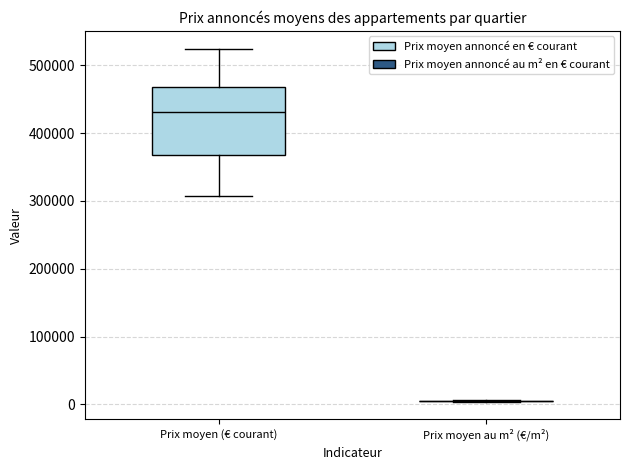

Reading left to right, read every box against the y-axis: the position of its median line, the range the box covers, and the ends of its whiskers. The values are not printed on the chart, so give them approximately, as read against the axis.

Prix moyen (€ courant): median 430000, box 370000 to 470000, whiskers 310000 to 520000
Prix moyen au m² (€/m²): box collapsed to a line at 0, whiskers 0 to 10000